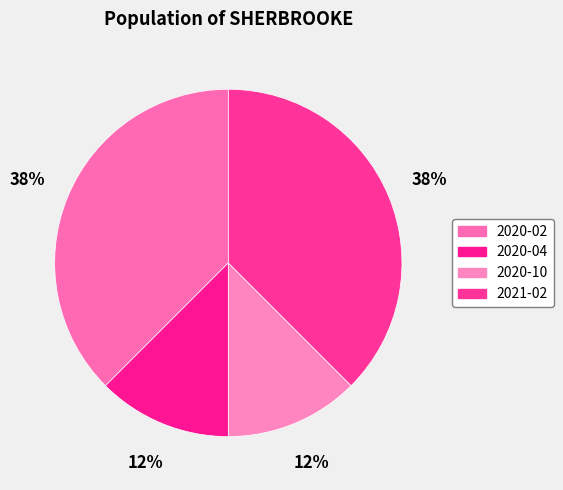

Count the number of slices in the pie.

4